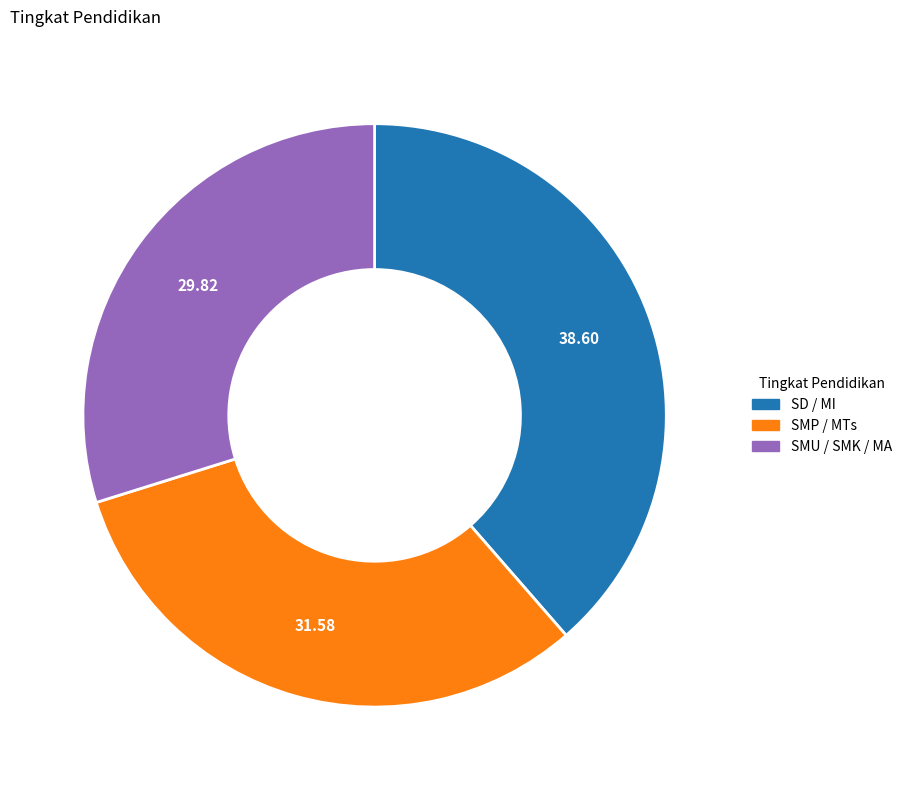

Combined, do SD / MI and SMU / SMK / MA account for over 50%?

Yes